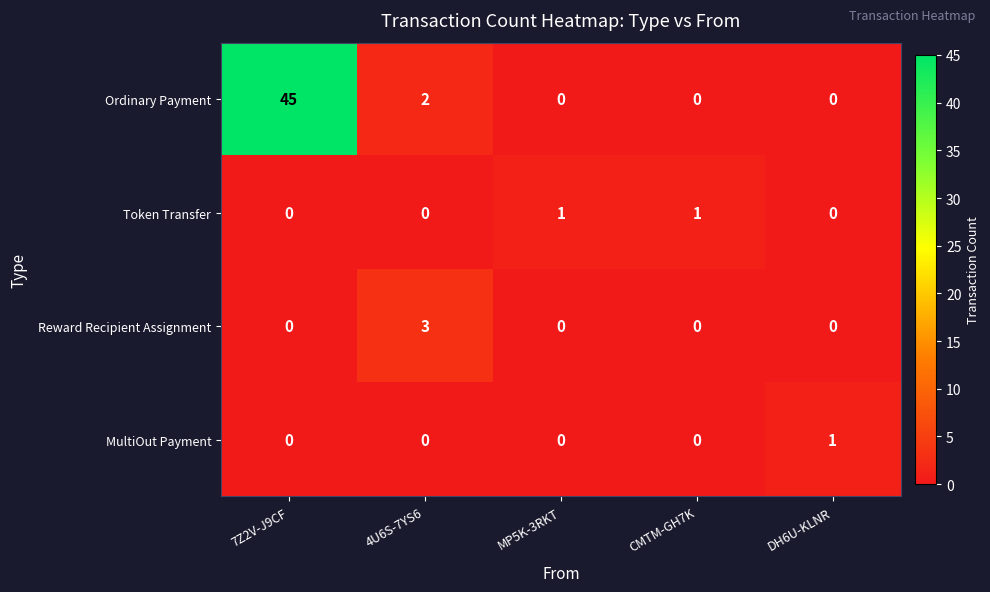

At how many categories does at least one series exceed 31?

1